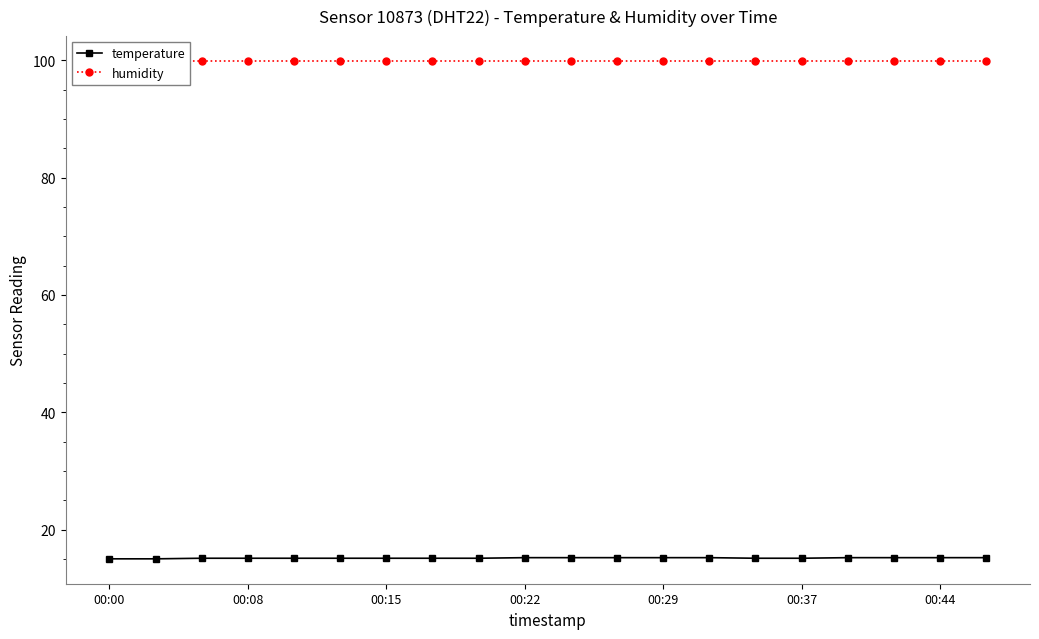

The value of temperature at 00:00 is 15.0. True or false?

True